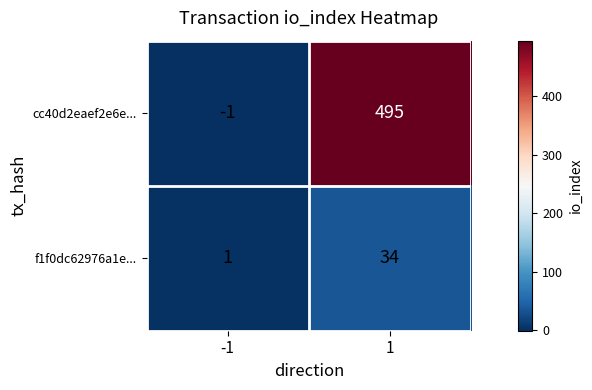

Reading left to right, what are all the values shown in this chart?

cc40d2eaef2e6e...: -1	495
f1f0dc62976a1e...: 1	34